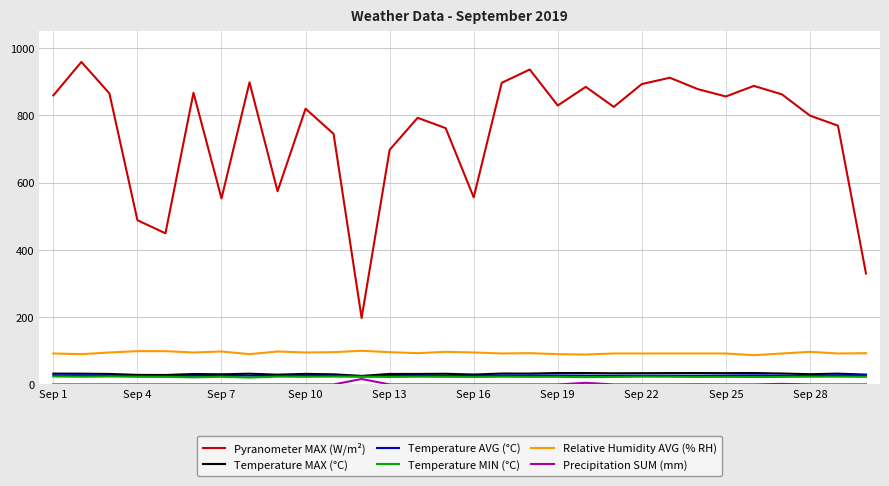

Which series has the largest range (max minus min)?

Pyranometer MAX (W/m²)